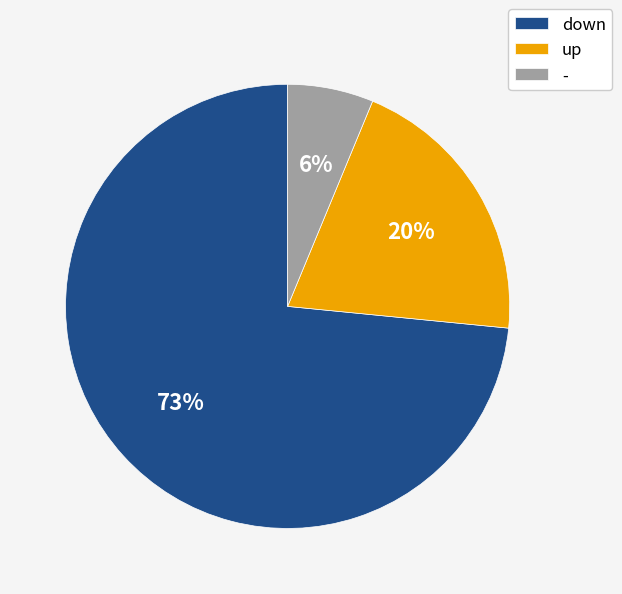

Is the sum of up and - greater than half?

No